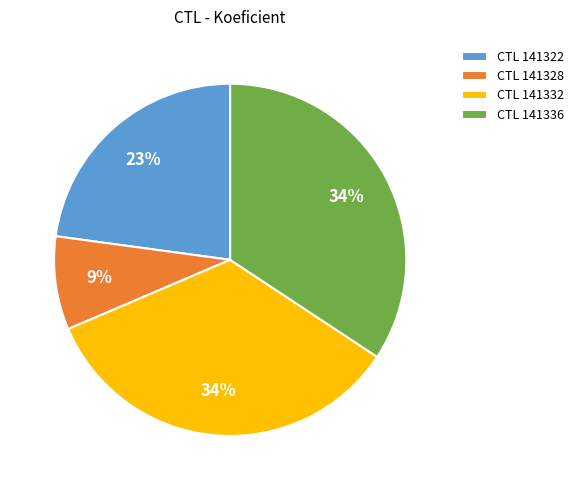

True or false: CTL 141328 accounts for 9% of the total.

True